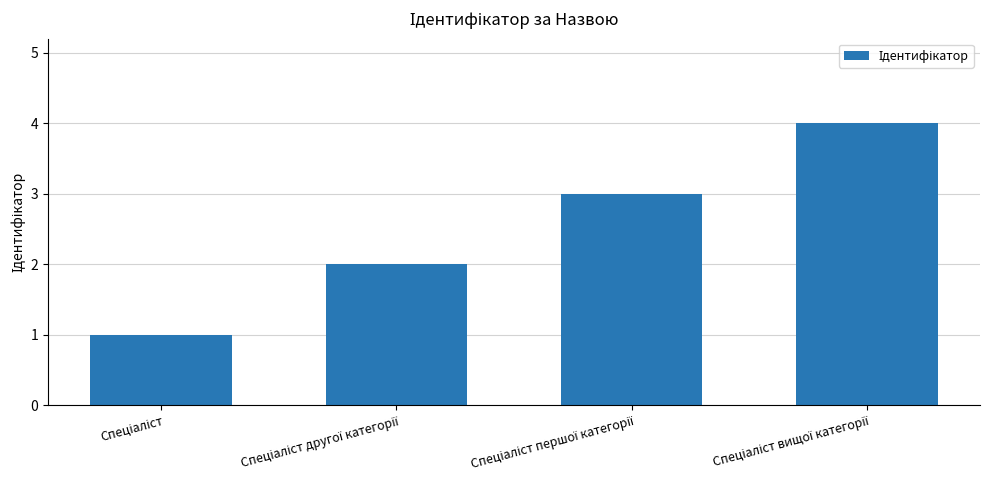

What is the maximum value shown in the chart?

4